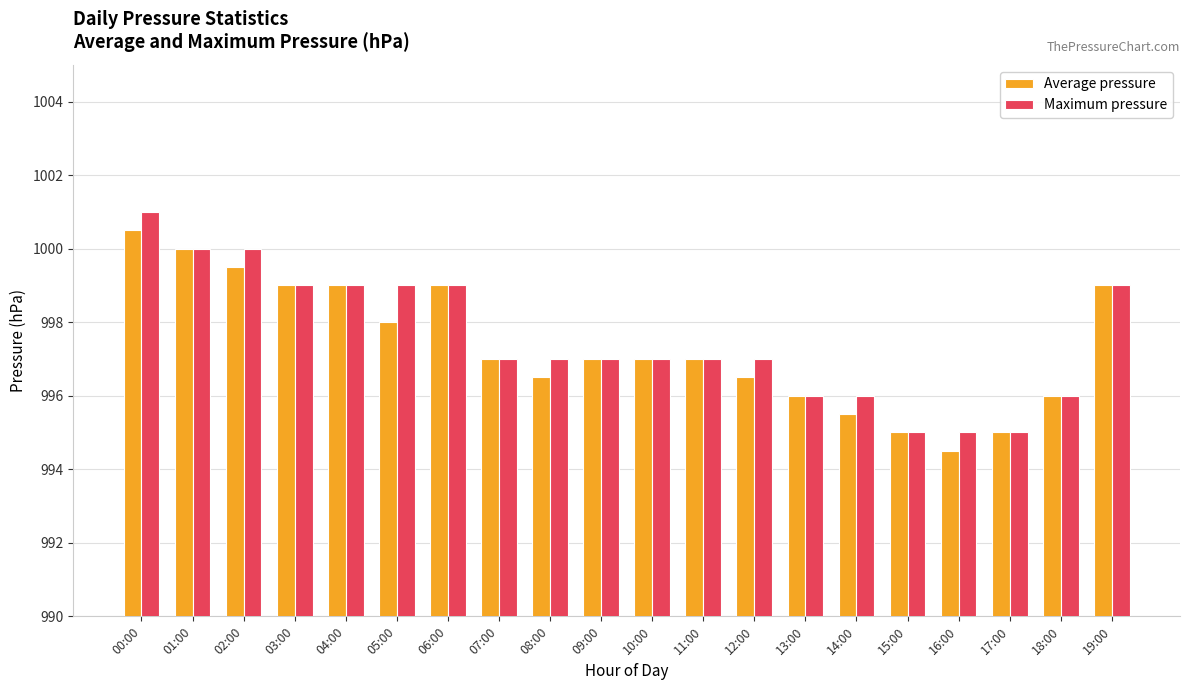

Reading left to right, what are all the values shown in this chart?

Average pressure: 1000.5	1000.0	999.5	999.0	999.0	998.0	999.0	997.0	996.5	997.0	997.0	997.0	996.5	996.0	995.5	995.0	994.5	995.0	996.0	999.0
Maximum pressure: 1001.0	1000.0	1000.0	999.0	999.0	999.0	999.0	997.0	997.0	997.0	997.0	997.0	997.0	996.0	996.0	995.0	995.0	995.0	996.0	999.0